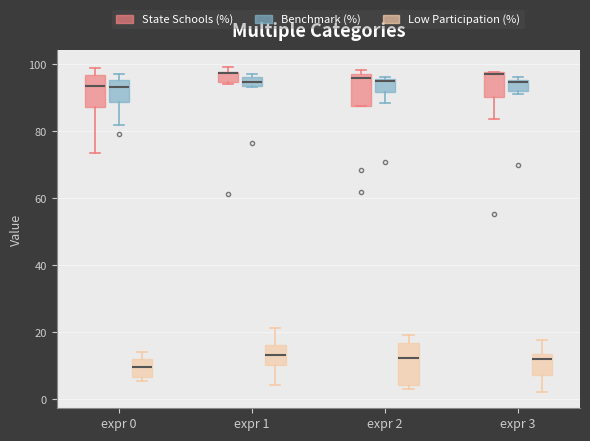

Comparing the boxes themselves (not the whiskers), which one is the tallest?

expr 2 (Low Participation (%))